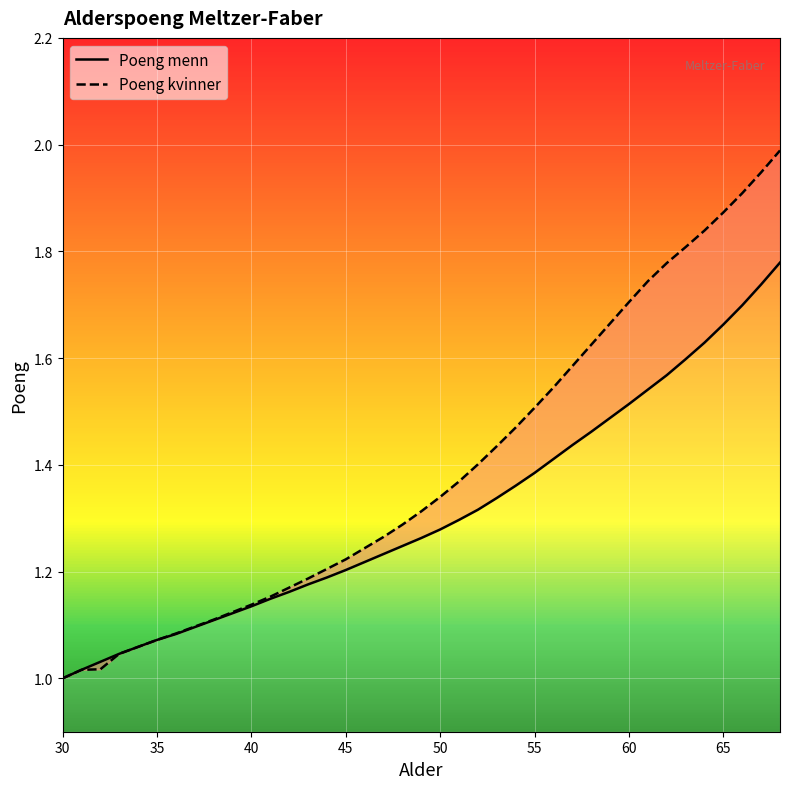

What is the sum of all Poeng menn values?

51.1